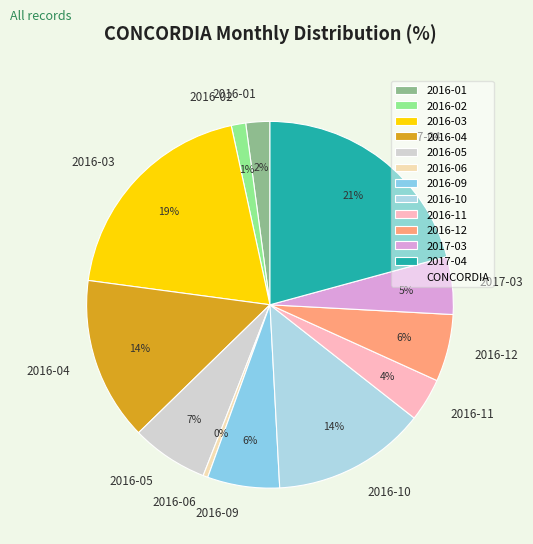

Is there any slice that represents more than half of the pie?

No